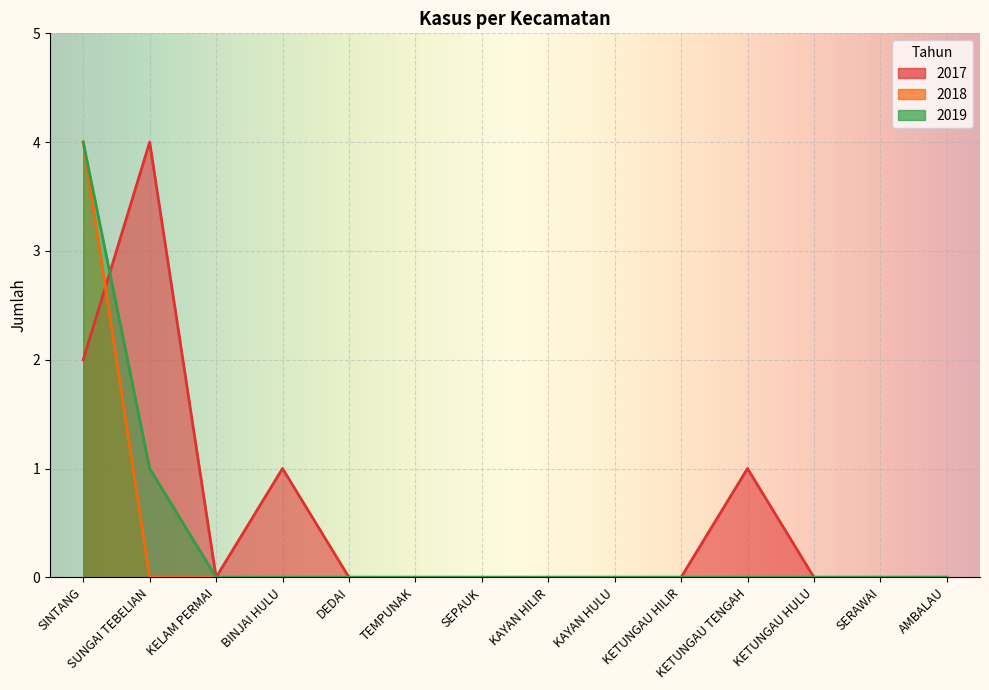

Which series has the largest total across all categories?

2017